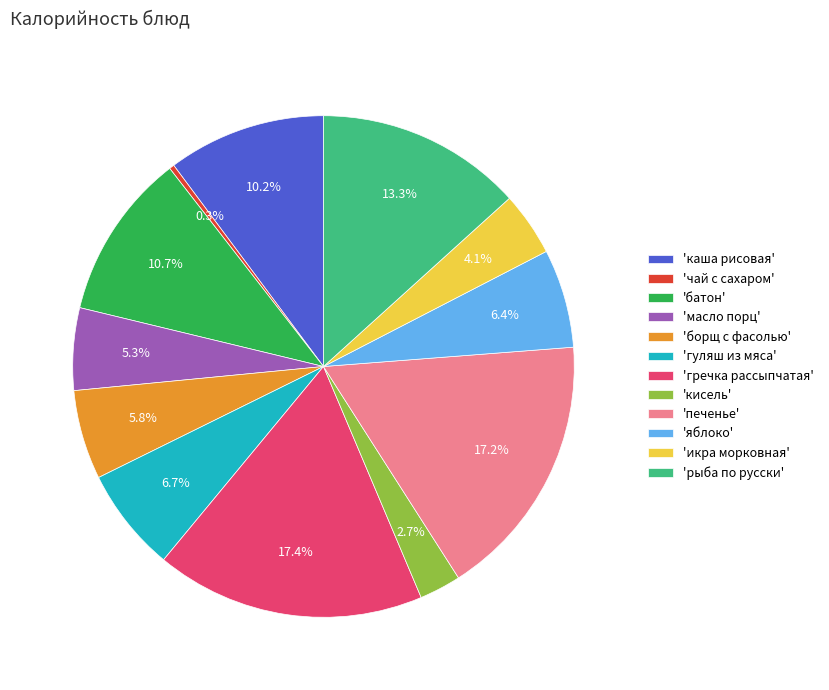

What is the smallest slice in the pie chart?

'чай с сахаром'